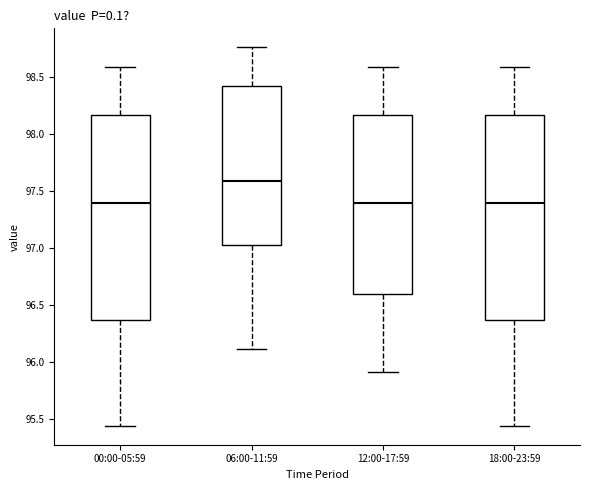

Where is the upper edge of the box for 12:00-17:59 on the y-axis? The values are not printed on the chart, so give them approximately, as read against the axis.

98.15